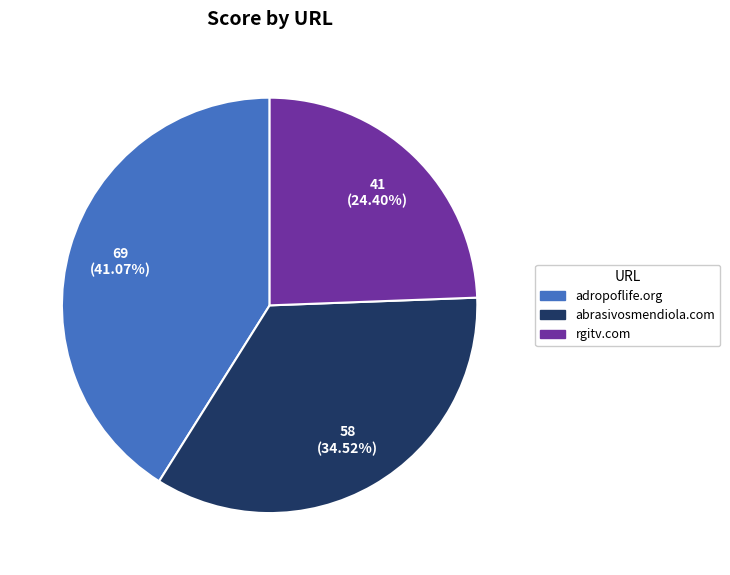

Is it true that adropoflife.org is 41% of the pie?

True